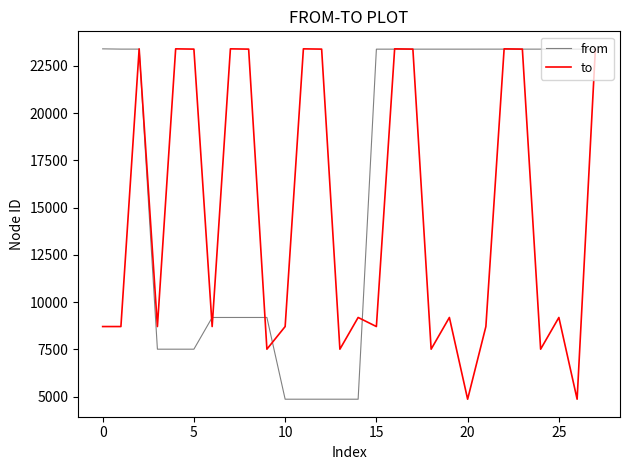

What is the maximum value for from?

23397